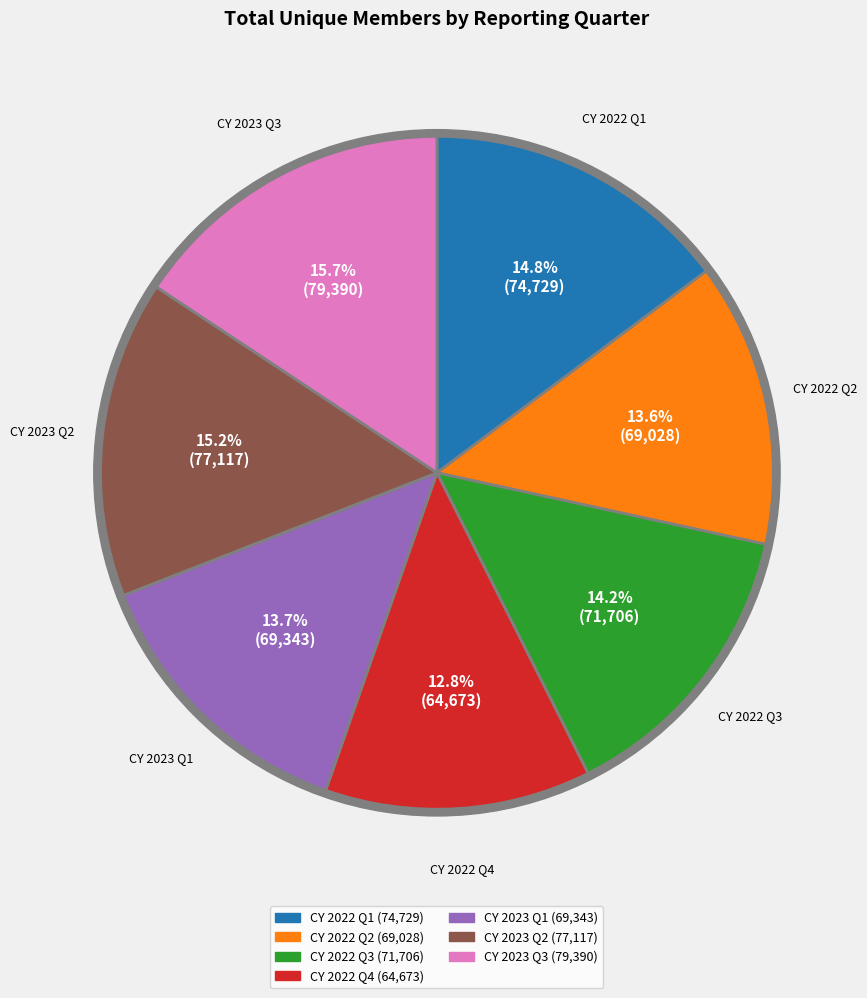

What percentage do CY 2023 Q2 and CY 2023 Q3 together represent?

30.9%